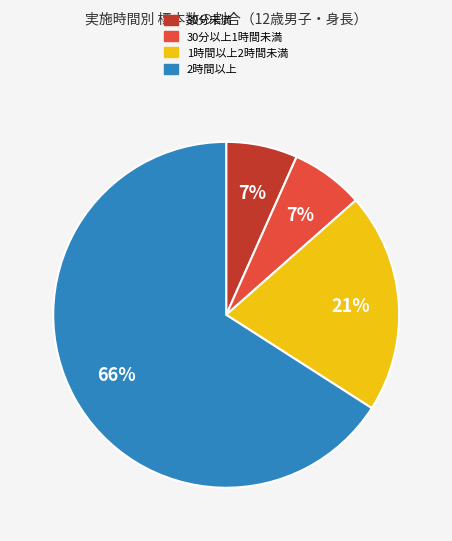

How many segments does this pie chart have?

4